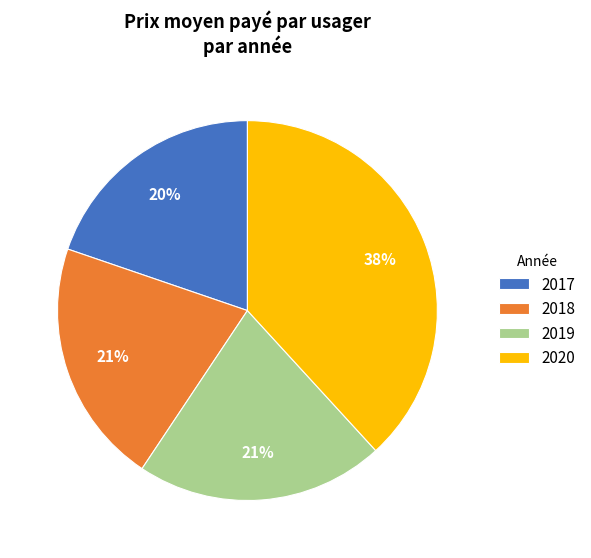

The 2017 slice represents 8% of the pie. True or false?

False